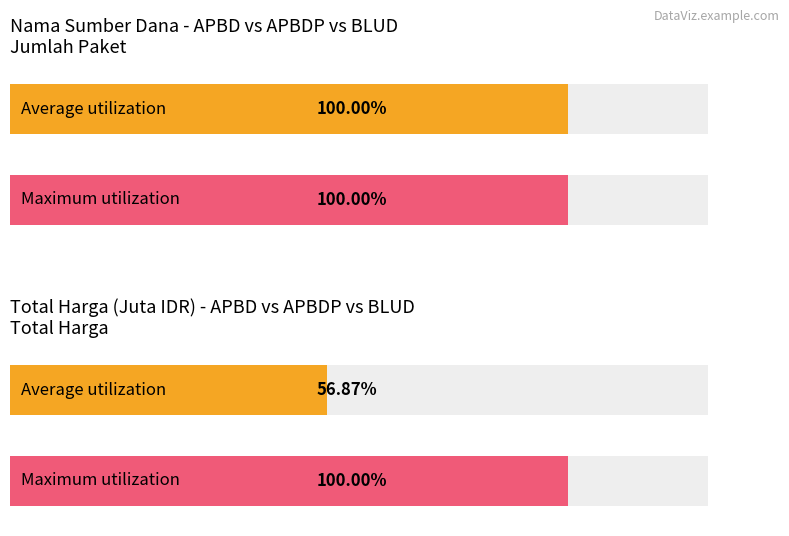

True or false: the data shows 314121780 at BLUD.

True